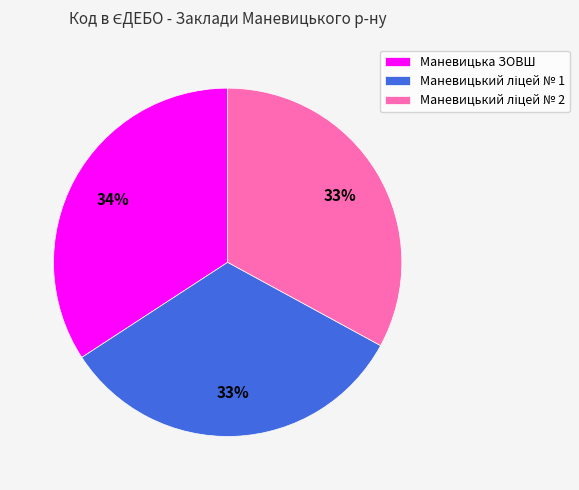

Which category has the biggest portion of the pie?

Маневицька ЗОВШ